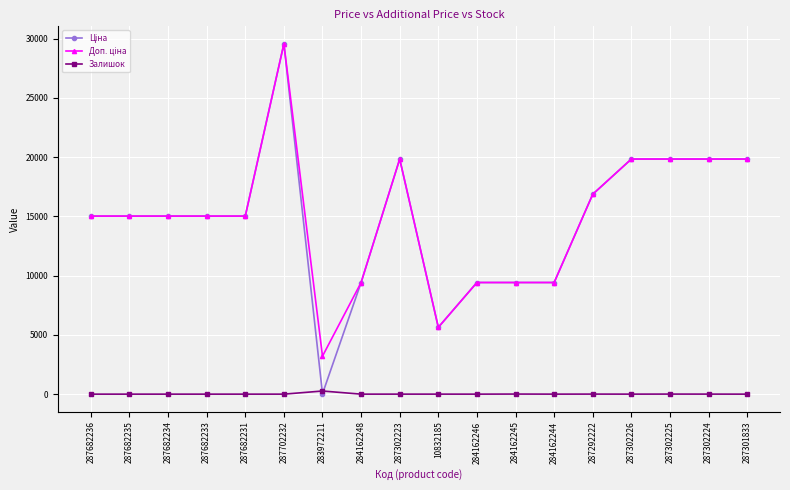

What is the total value across all series at 287682234?

30038.4